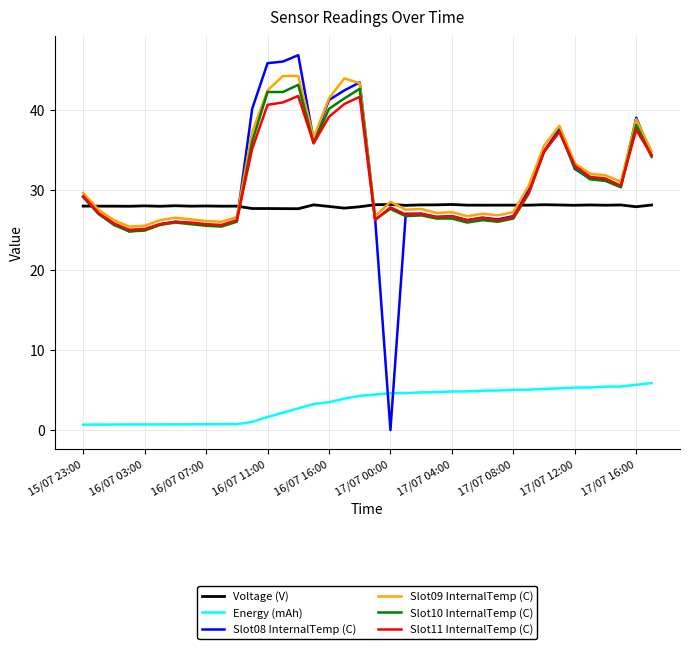

Which series has the widest spread of values?

Slot08 InternalTemp (C)